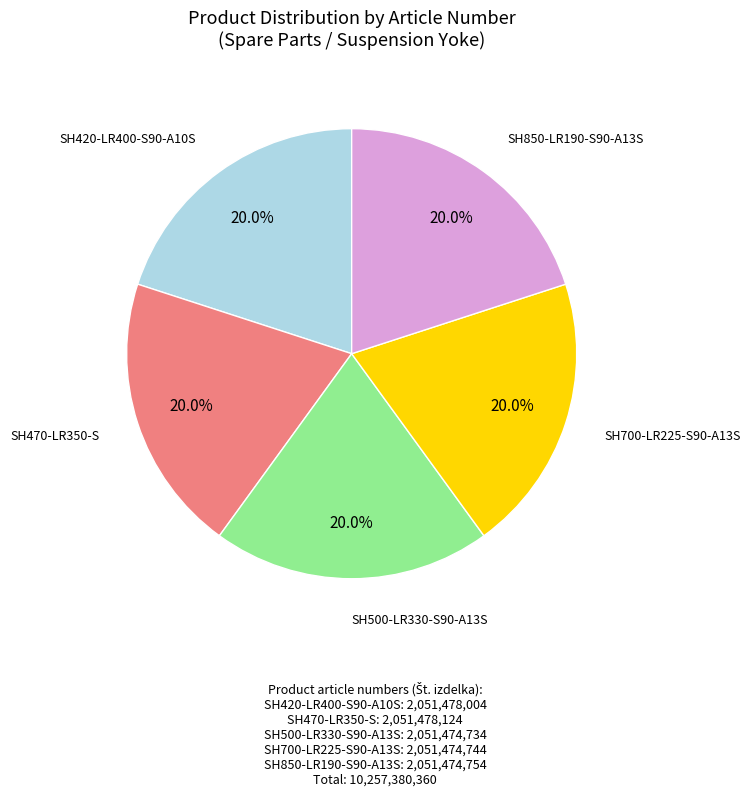

Is the sum of SH420-LR400-S90-A10S and SH500-LR330-S90-A13S greater than half?

No